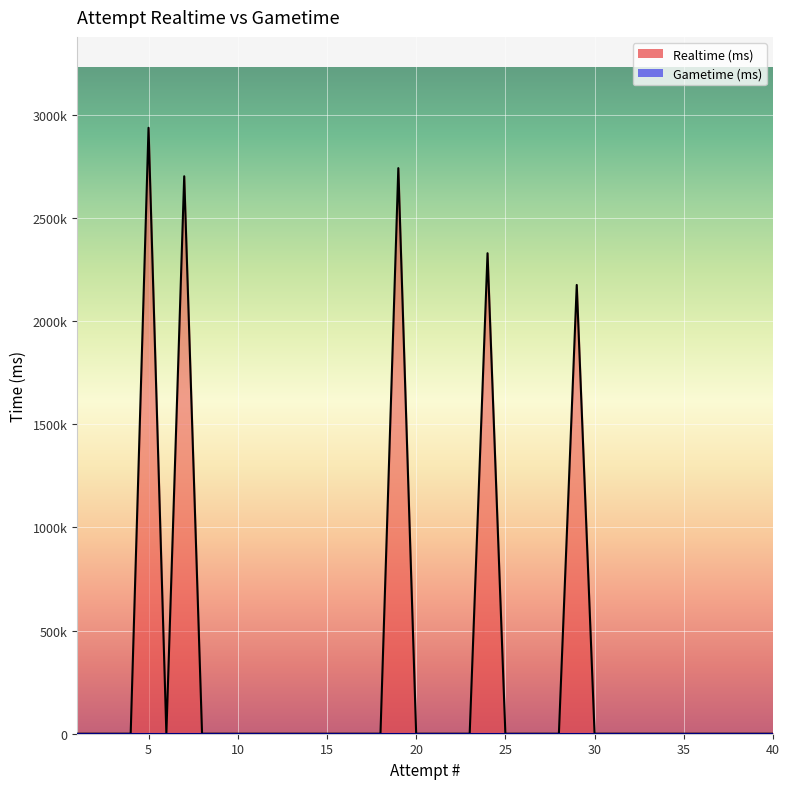

At which category does the data reach its first local valley?

6